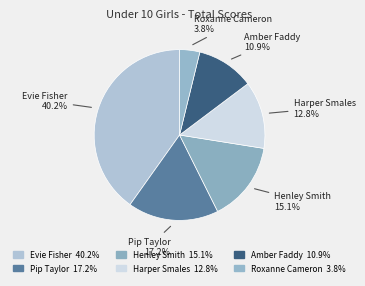

Does any single category account for the majority?

No